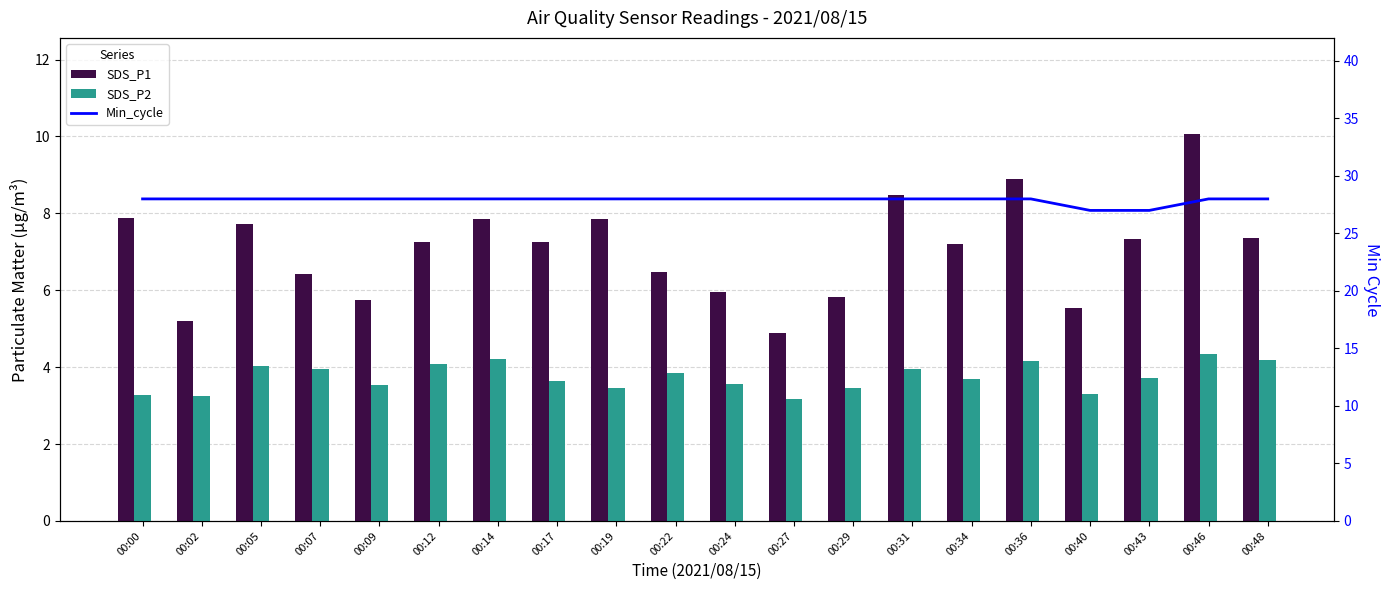

Which series has the widest spread of values?

SDS_P1